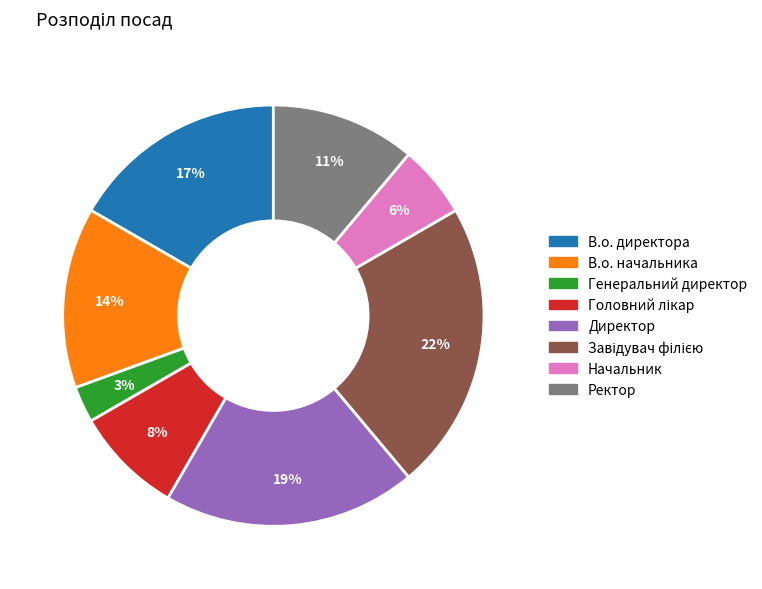

To the nearest percent, what is the average slice percentage?

12%